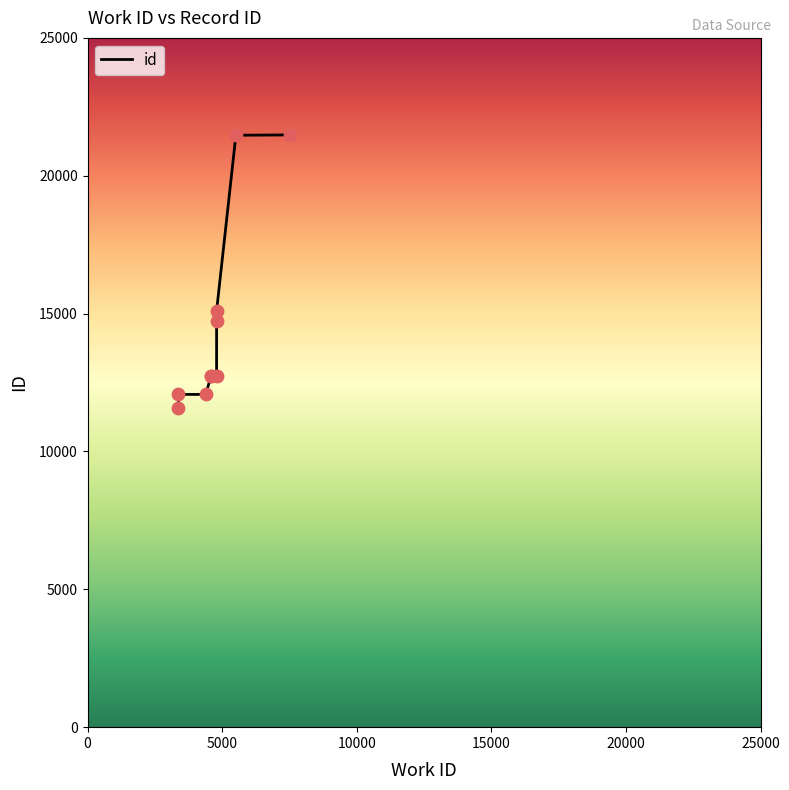

Which has a higher value, 7504 or 4792?

7504